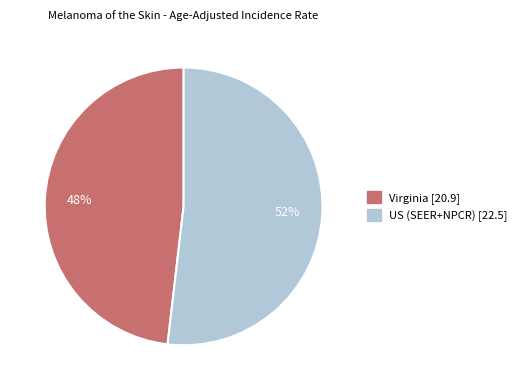

What percentage is the US (SEER+NPCR) slice, to the nearest percent?

52%